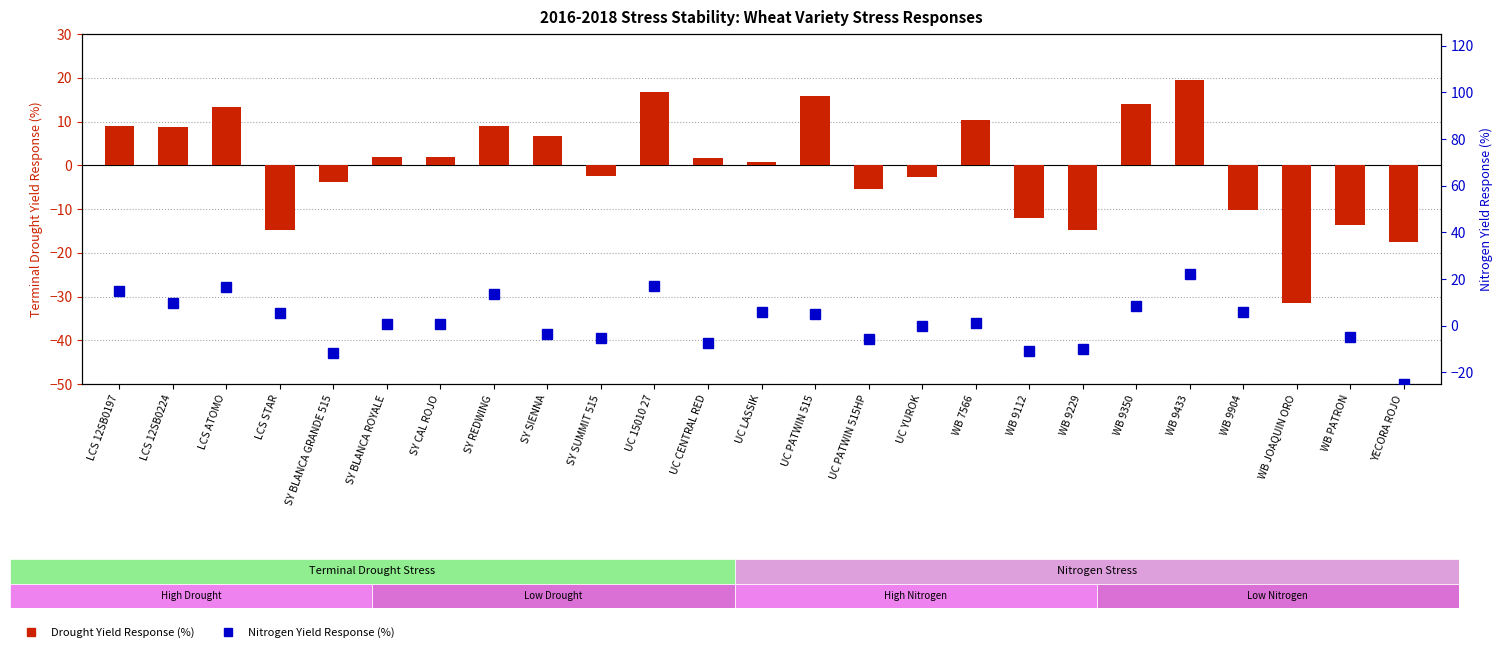

What value does the Nitrogen Yield Response (%) series have at UC YUROK?

-0.2